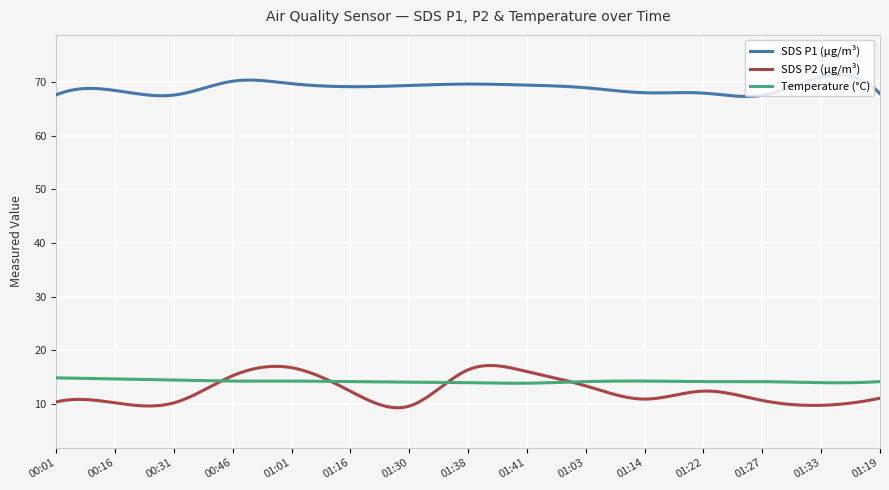

True or false: Temperature (°C) and SDS P1 (µg/m³) intersect in this chart.

False